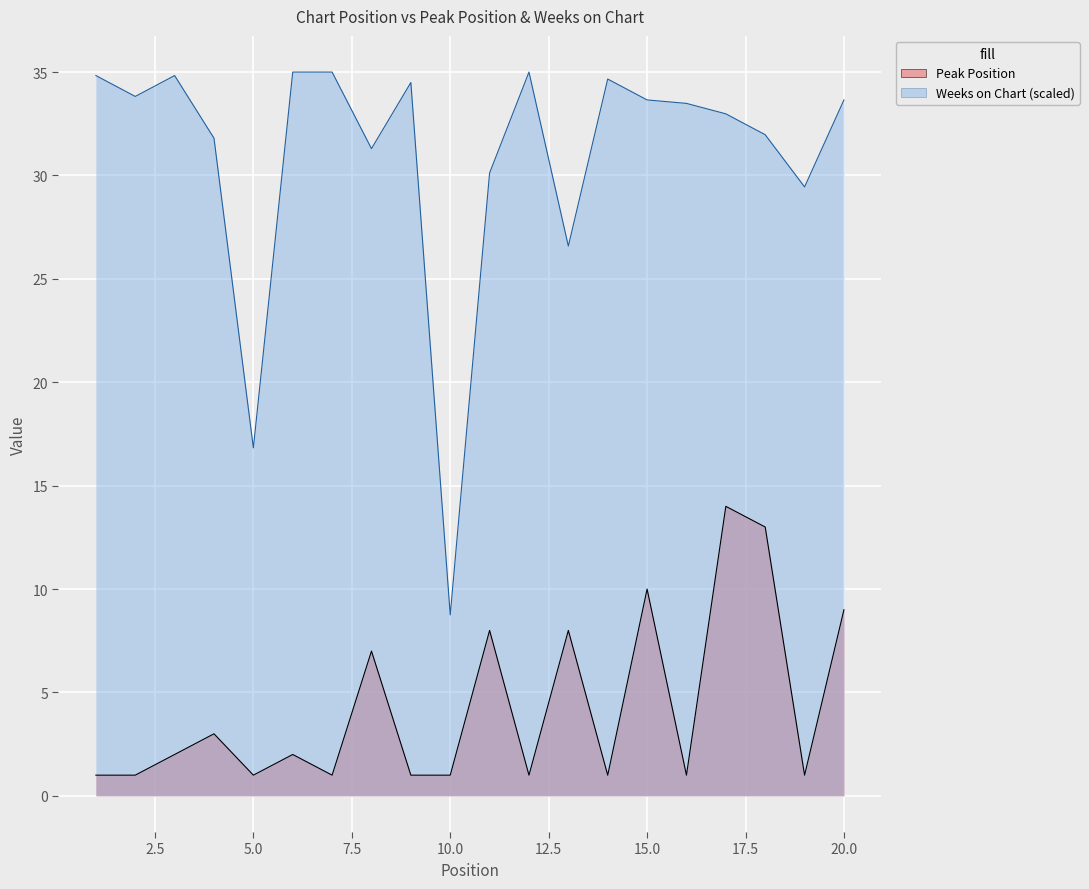

Rank the series at 18 from lowest to highest value.

Peak Position, Weeks on Chart